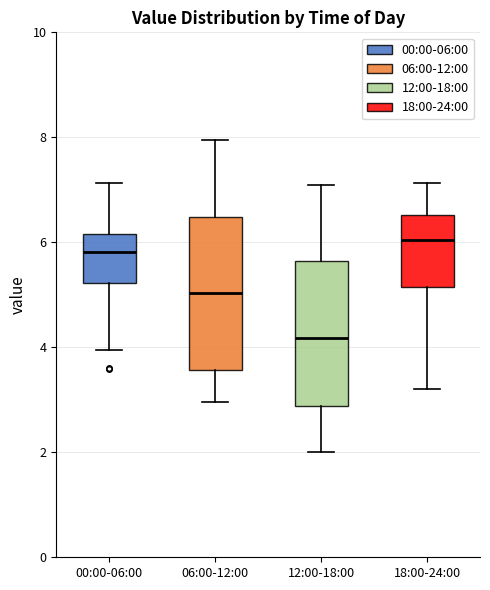

Reading left to right, read every box against the y-axis: the position of its median line, the range the box covers, and the ends of its whiskers. The values are not printed on the chart, so give them approximately, as read against the axis.

00:00-06:00: median 5.8, box 5.2 to 6.2, whiskers 4.0 to 7.2
06:00-12:00: median 5.0, box 3.6 to 6.4, whiskers 3.0 to 8.0
12:00-18:00: median 4.2, box 2.8 to 5.6, whiskers 2.0 to 7.2
18:00-24:00: median 6.0, box 5.2 to 6.6, whiskers 3.2 to 7.2